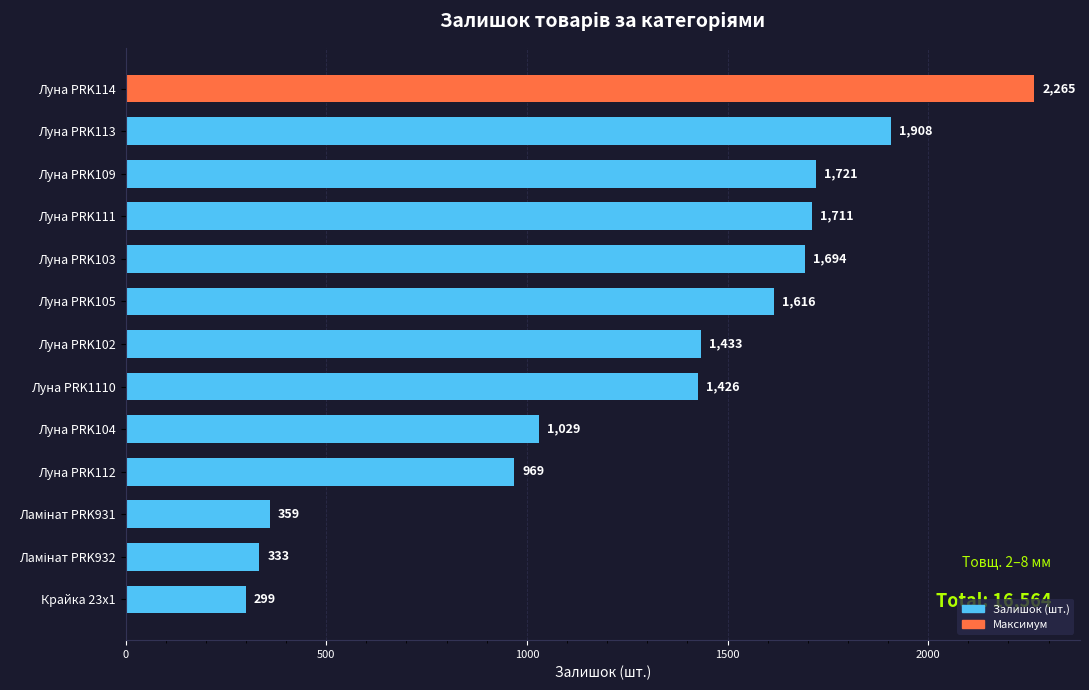

What is the smallest value displayed?

299